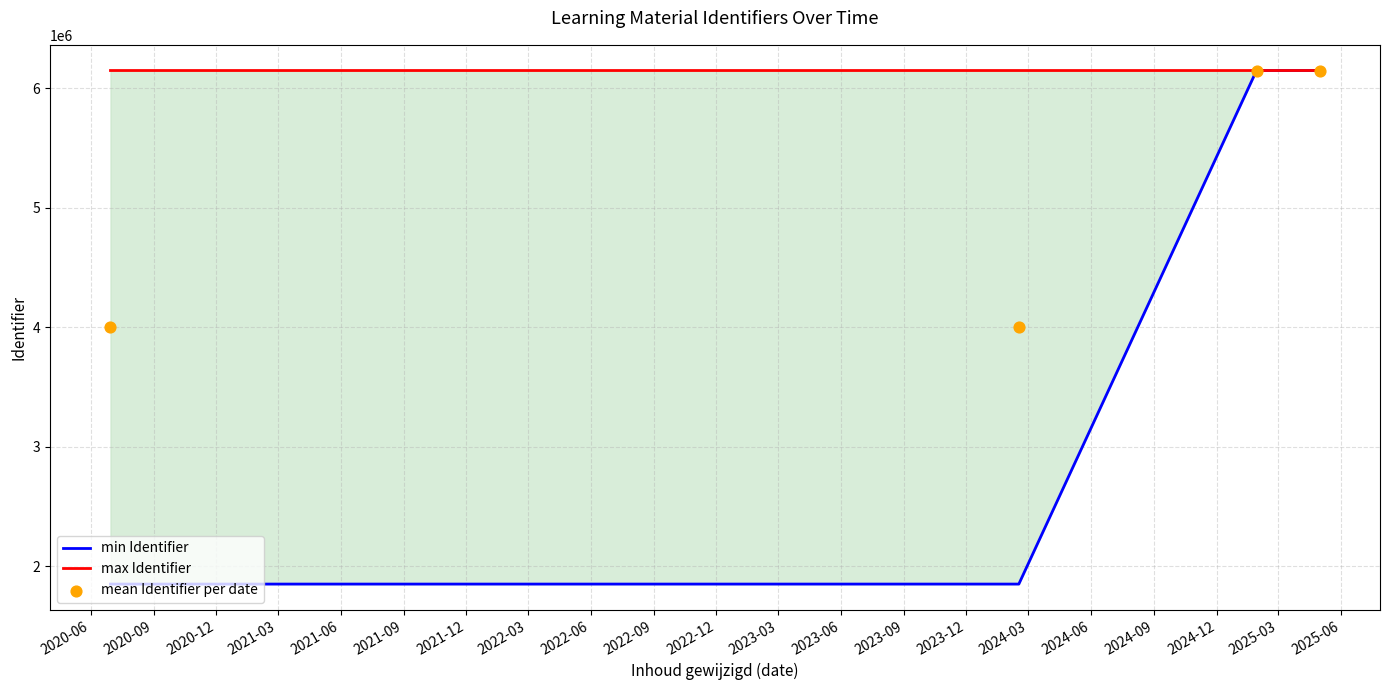

What are all the series names shown in the legend?

min Identifier, max Identifier, mean Identifier per date